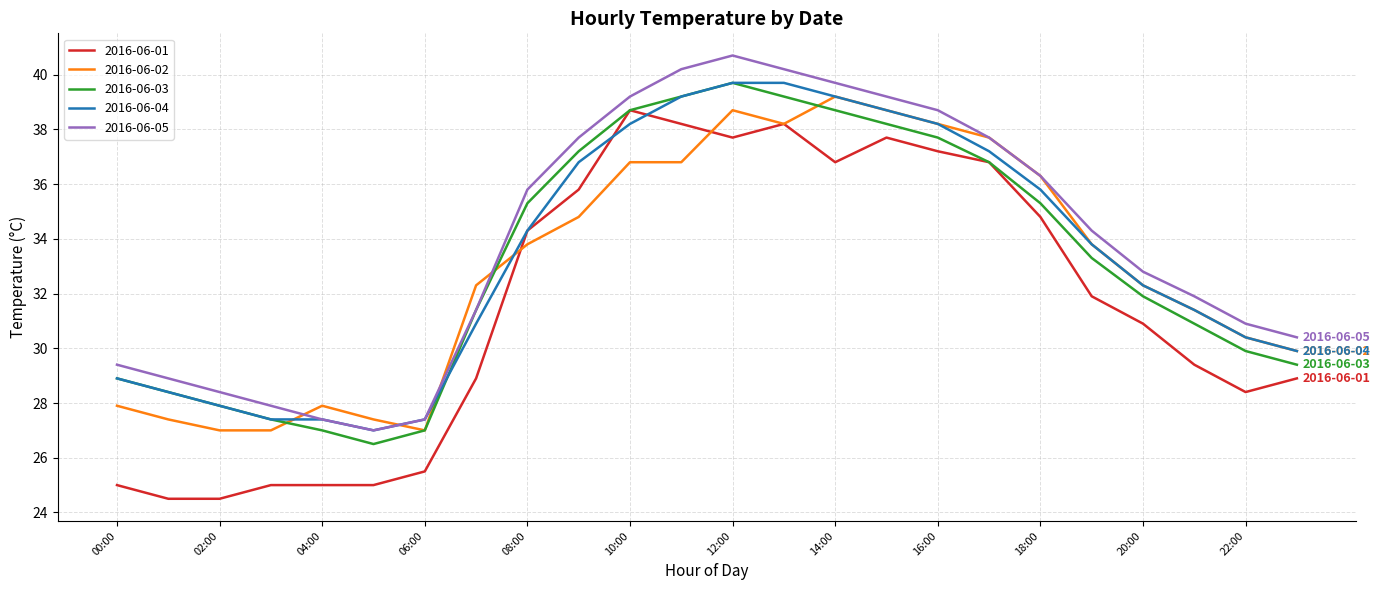

Does the chart have visible grid lines?

Yes